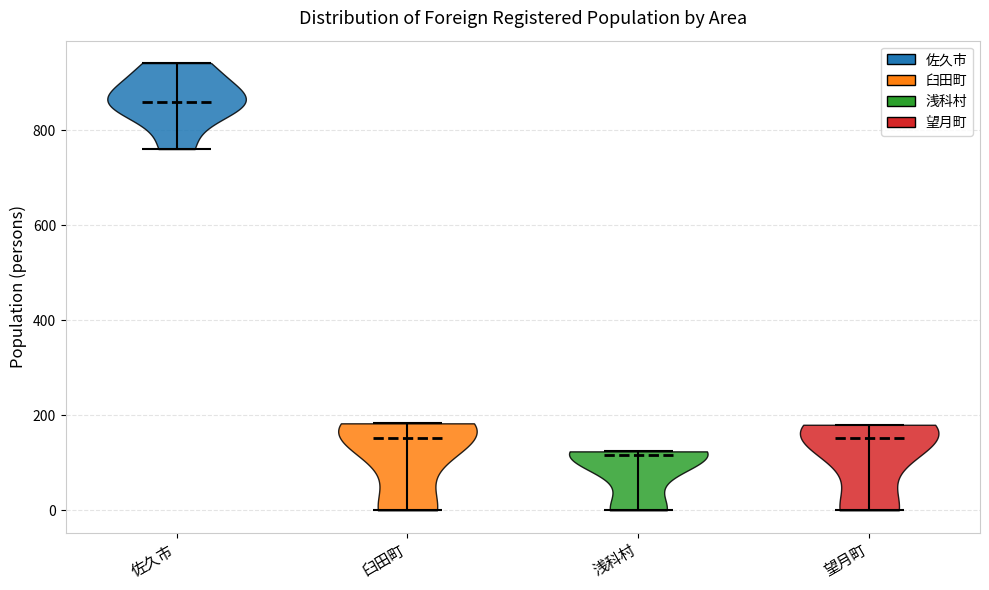

Reading left to right, read every violin against the y-axis: where its median line is, and the lowest and highest points it reaches. The values are not printed on the chart, so give them approximately, as read against the axis.

佐久市: median line 860, lowest point 760, highest point 940
臼田町: median line 160, lowest point 0, highest point 180
浅科村: median line 120, lowest point 0, highest point 120
望月町: median line 160, lowest point 0, highest point 180